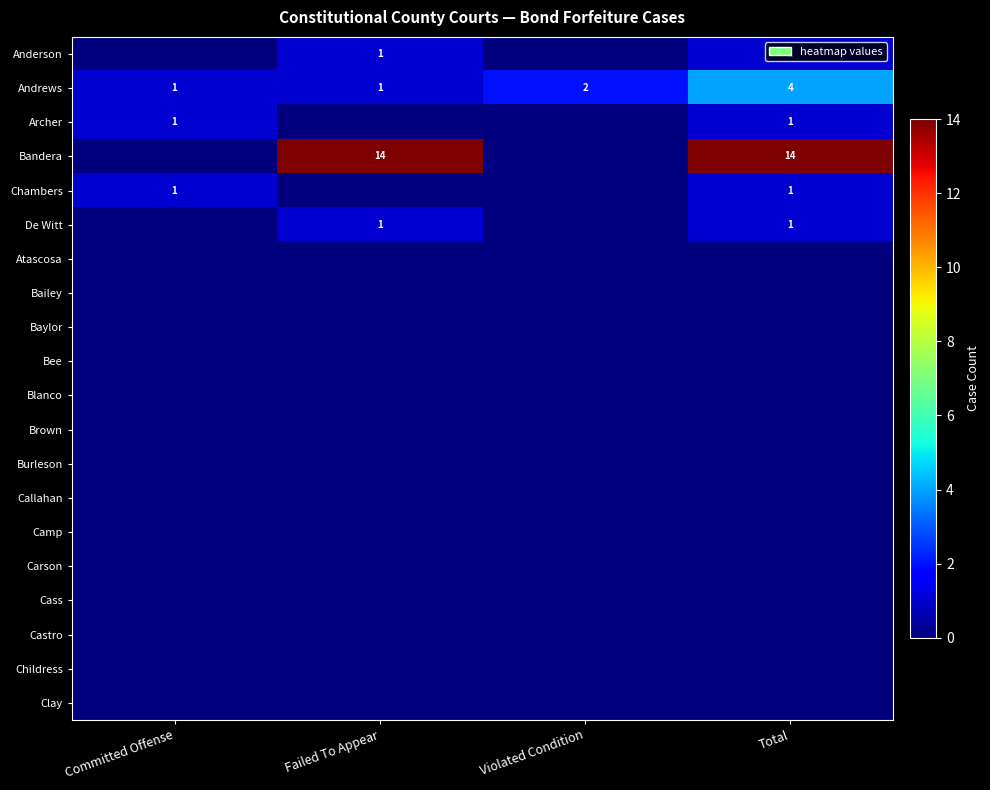

The value of Bandera at Total is 14. True or false?

True